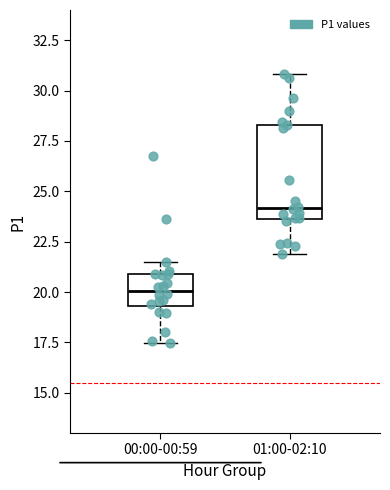

Reading left to right, read every box against the y-axis: the position of its median line, the range the box covers, and the ends of its whiskers. The values are not printed on the chart, so give them approximately, as read against the axis.

00:00-00:59: median 20.0, box 19.5 to 21.0, whiskers 17.5 to 21.5
01:00-02:10: median 24.0, box 23.5 to 28.5, whiskers 22.0 to 31.0